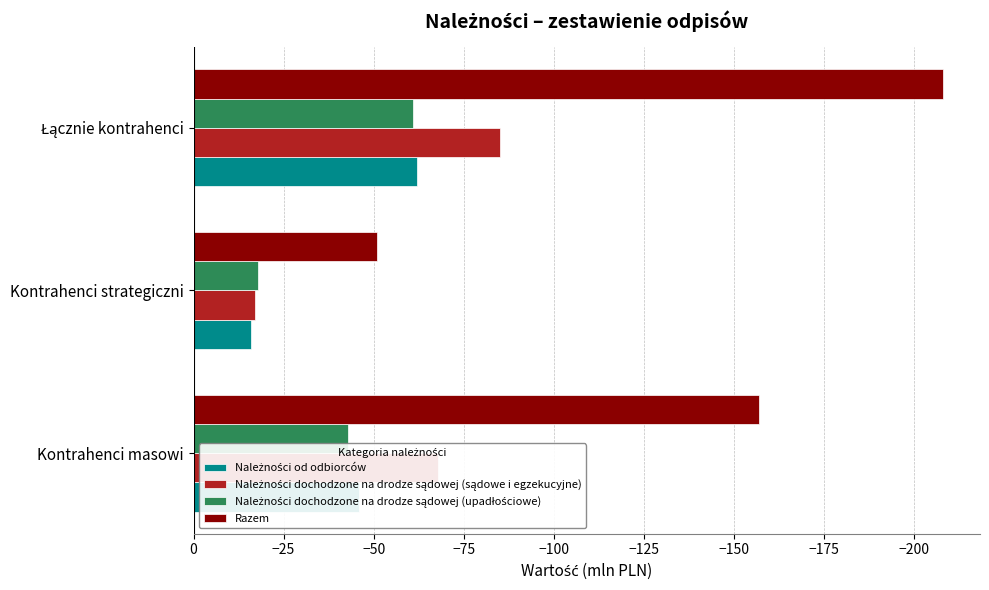

The Razem series shows -24 at Kontrahenci strategiczni. True or false?

False